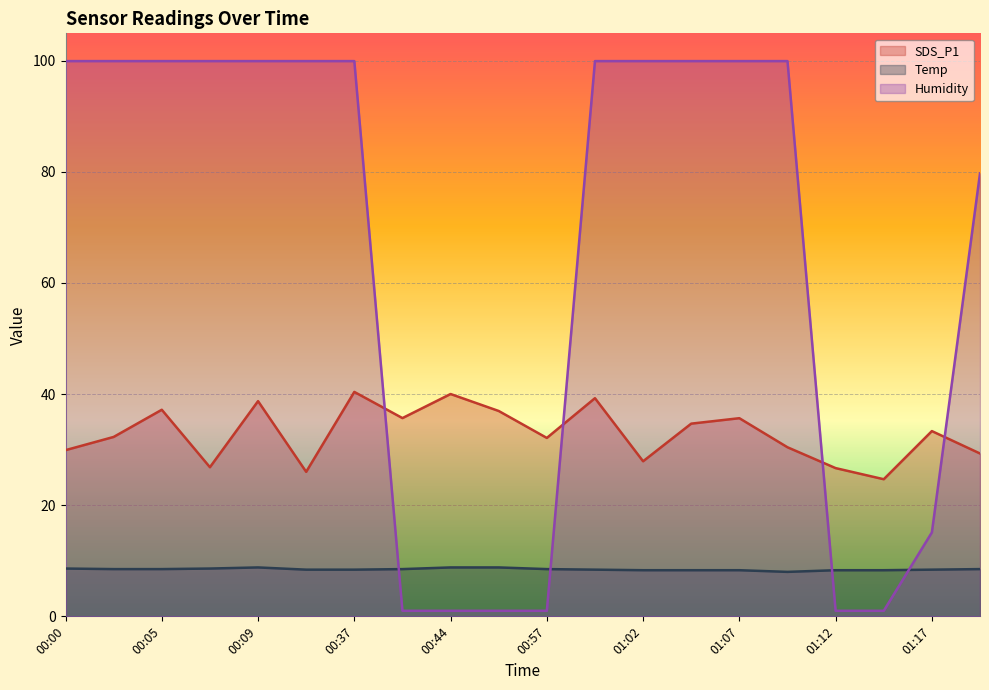

At which category does Temp reach its first local valley?

01:09